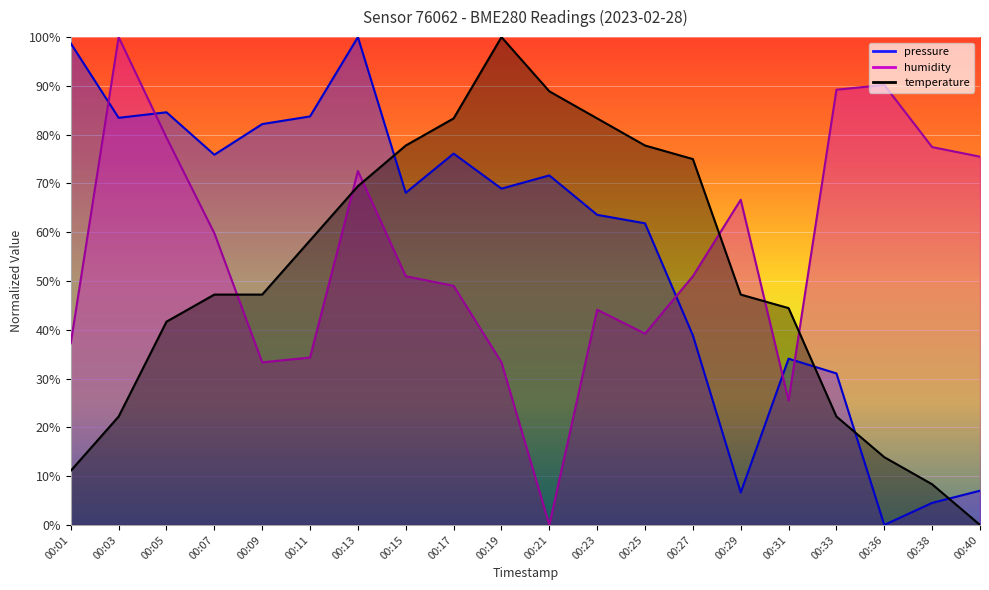

Where does the temperature series first go above 47?

00:07